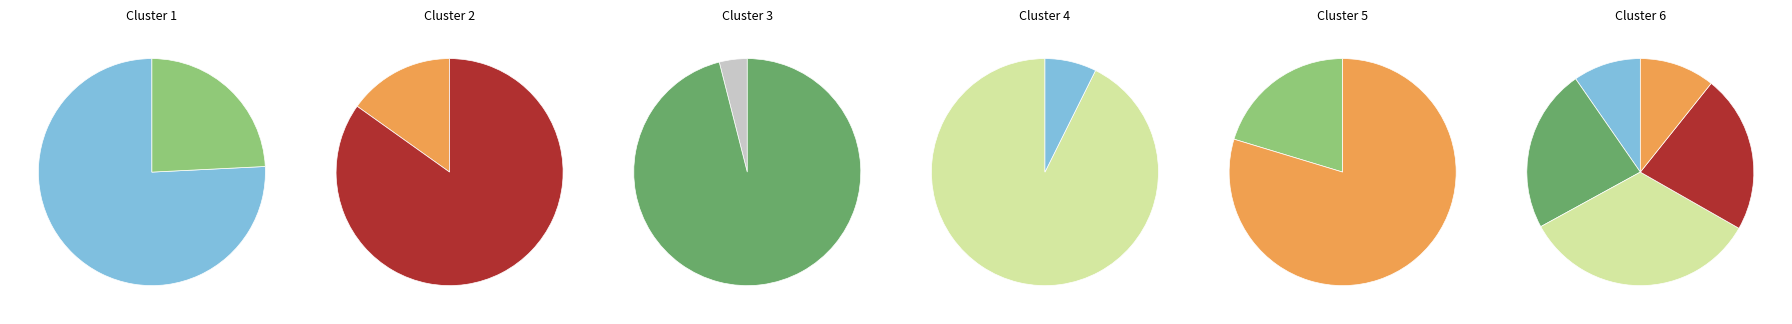

What percentage is the 29041801 slice, to the nearest percent?

9%